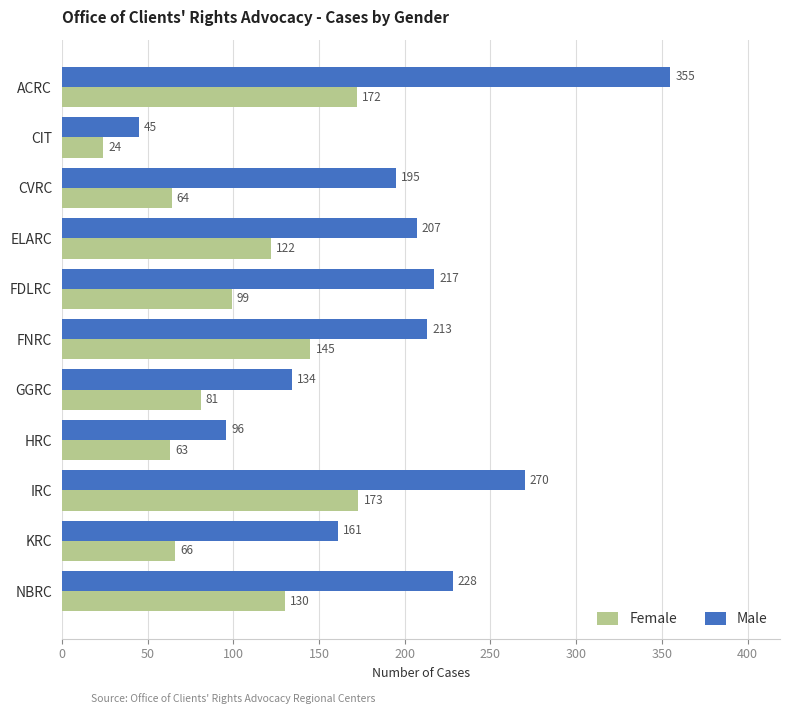

Which series changed the most between ACRC and NBRC?

Male